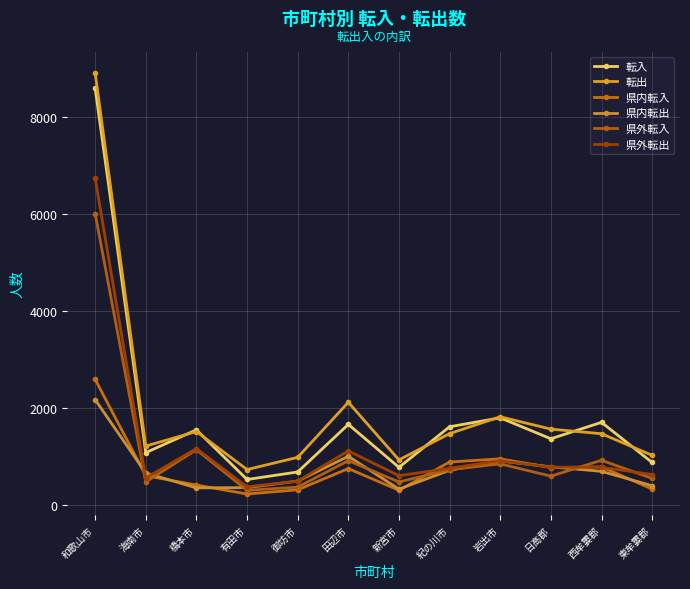

What is the average value of the 県外転入 series?

1110